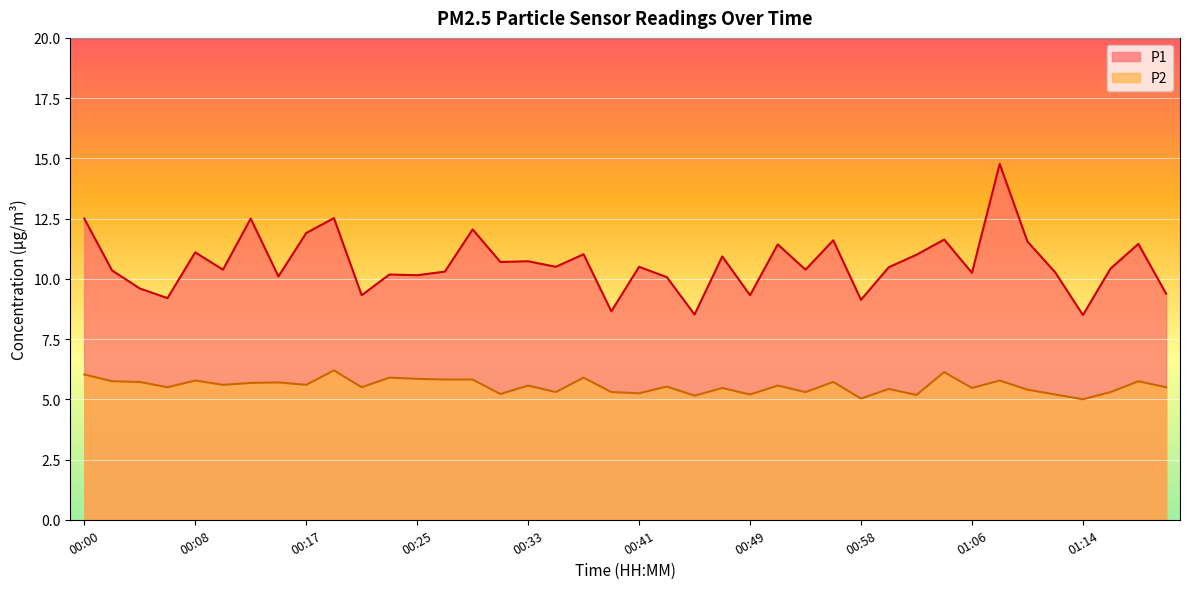

What is the average value of the P1 series?

10.6